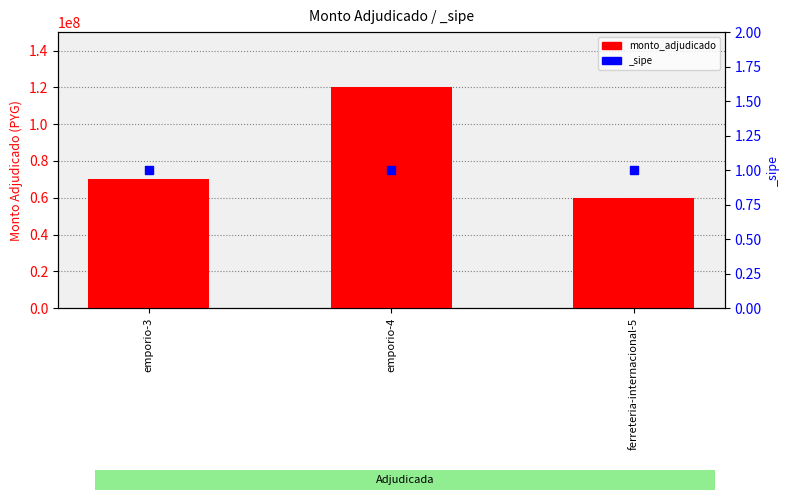

Between ferreteria-internacional-5 and emporio-4, which is larger?

emporio-4